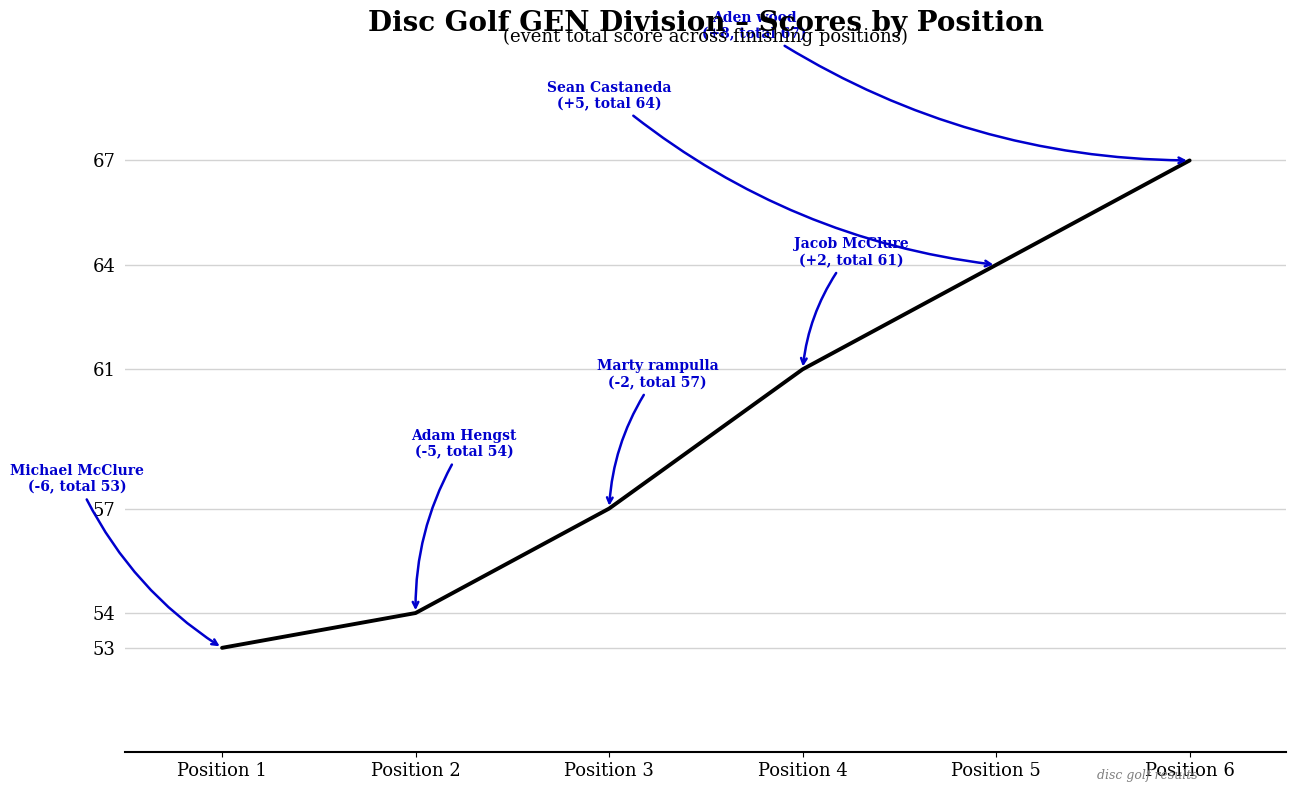

The chart shows a value of 90 at Position 6. True or false?

False